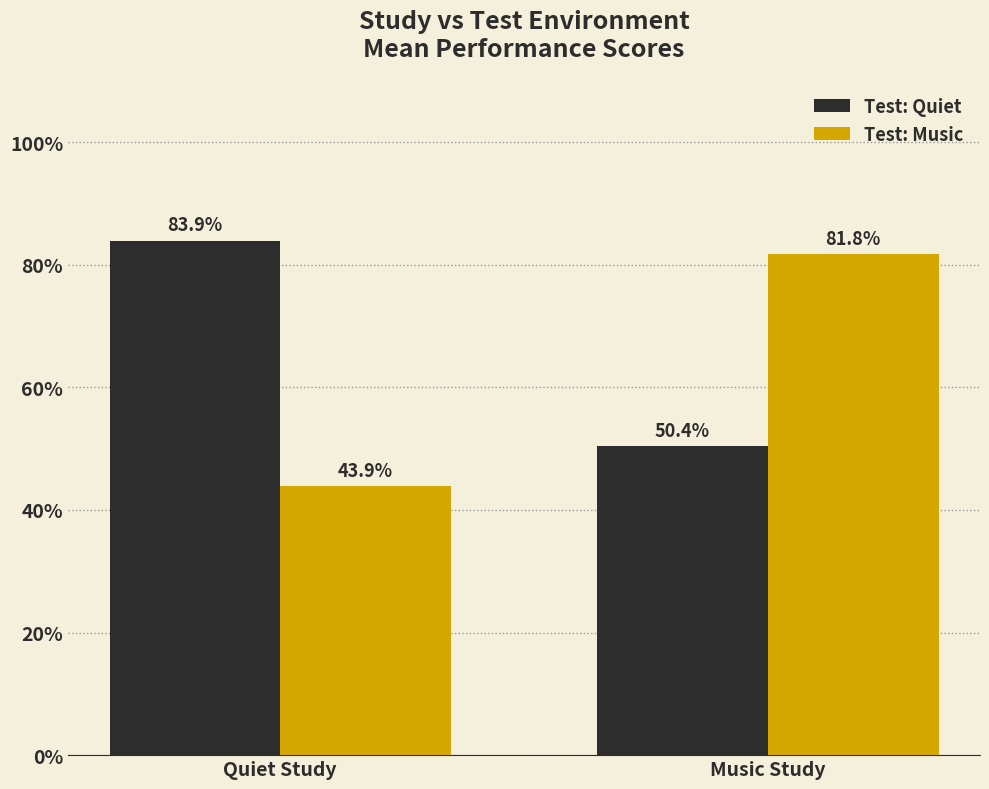

What are all the series names shown in the legend?

Test: Quiet, Test: Music